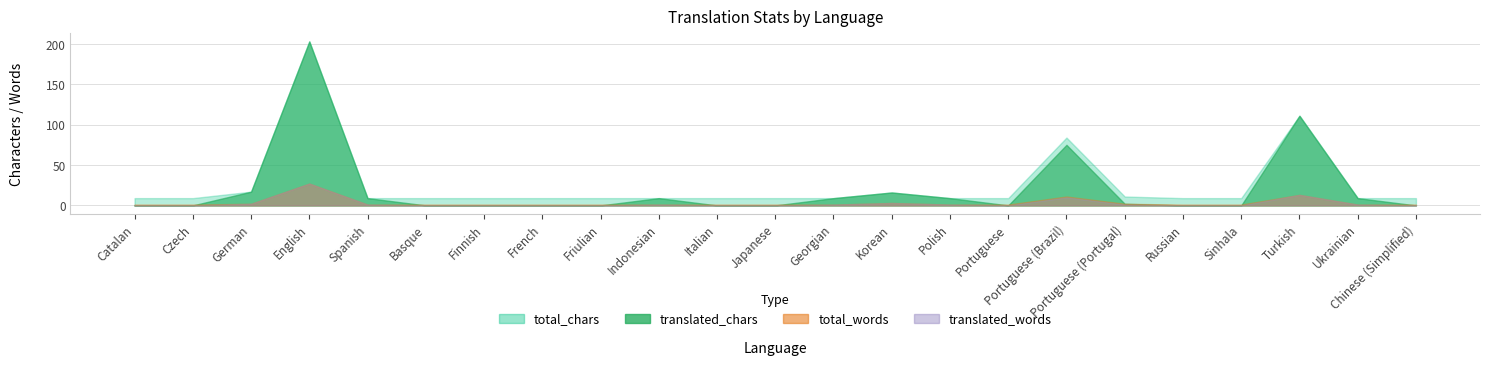

True or false: total_chars and total_words cross at least once.

False